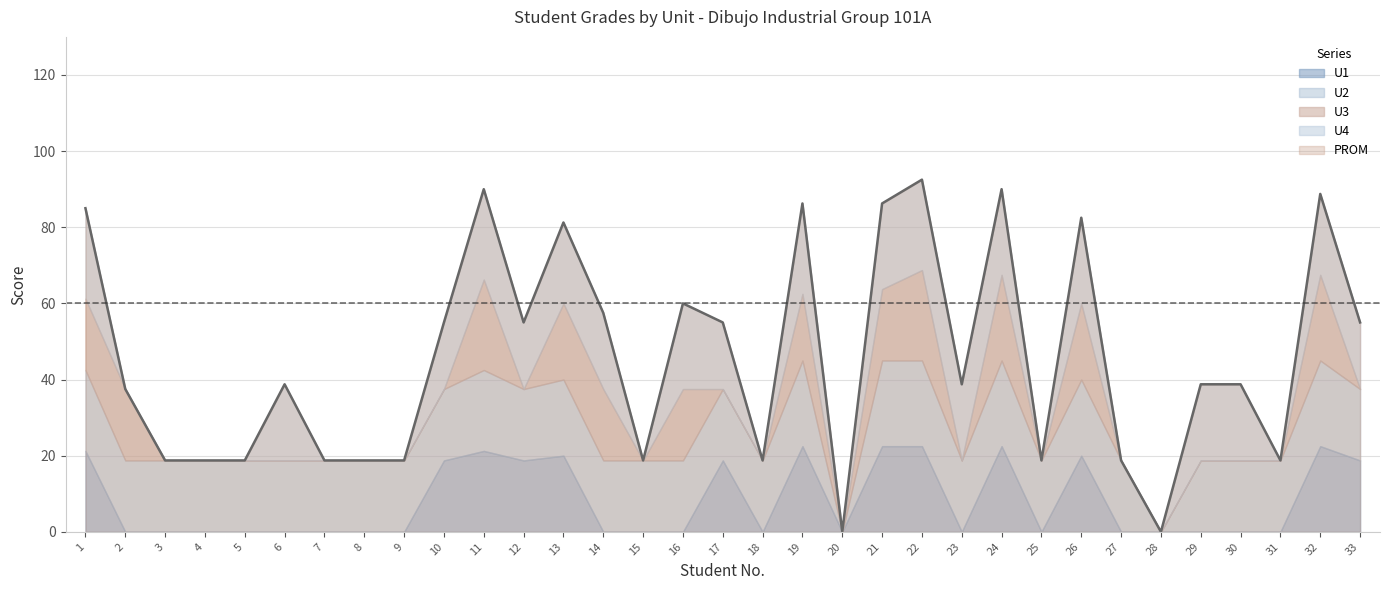

At which label does U4 first exceed 70?

1